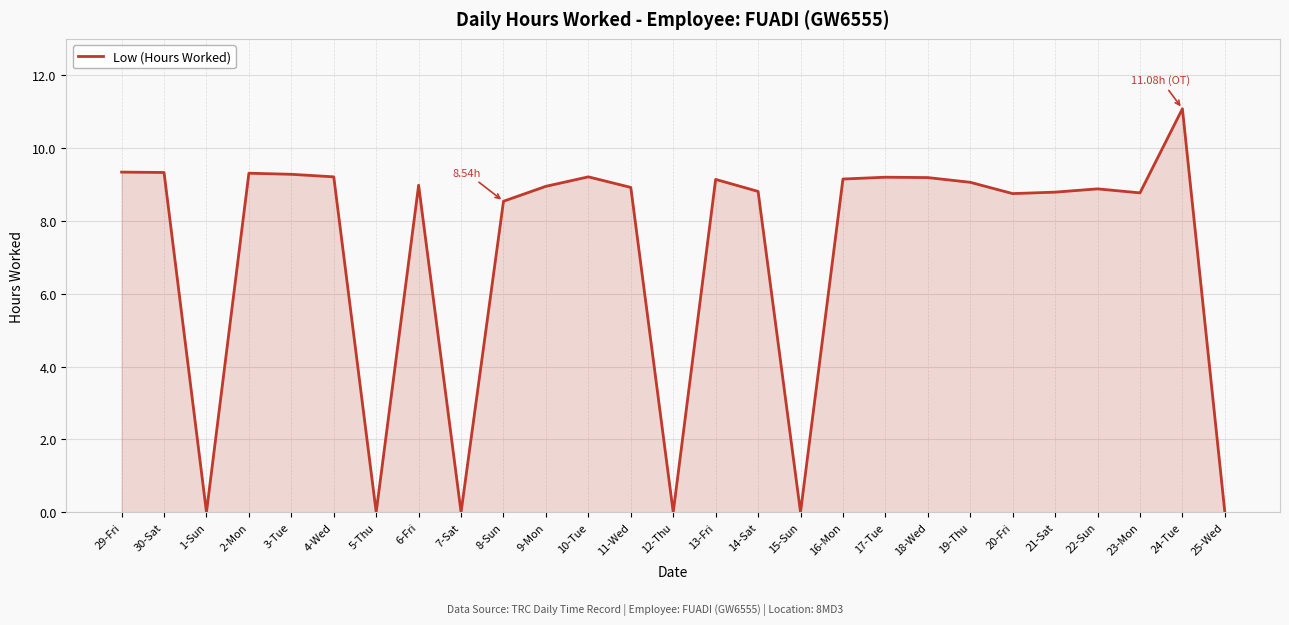

Between 7-Sat and 23-Mon, which is larger?

23-Mon